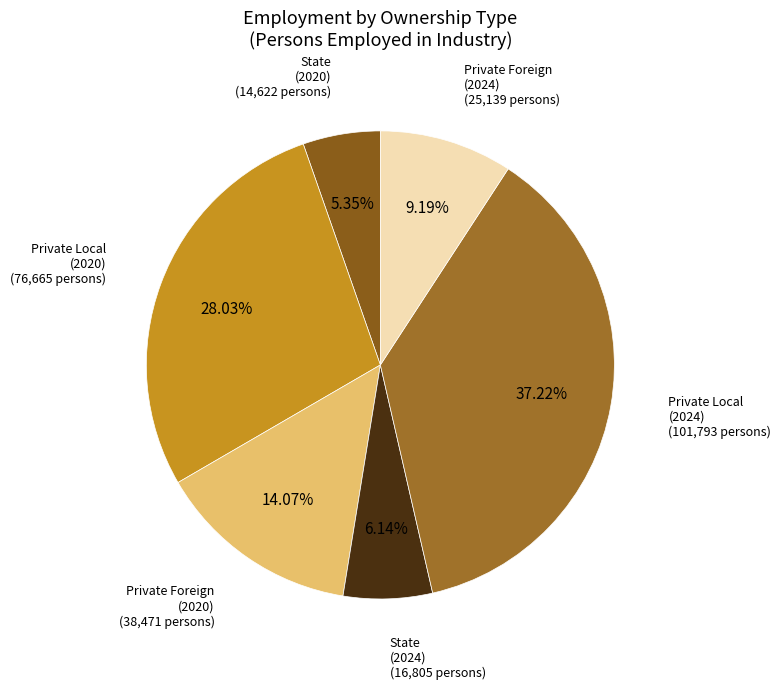

How many slices are in this pie chart?

6